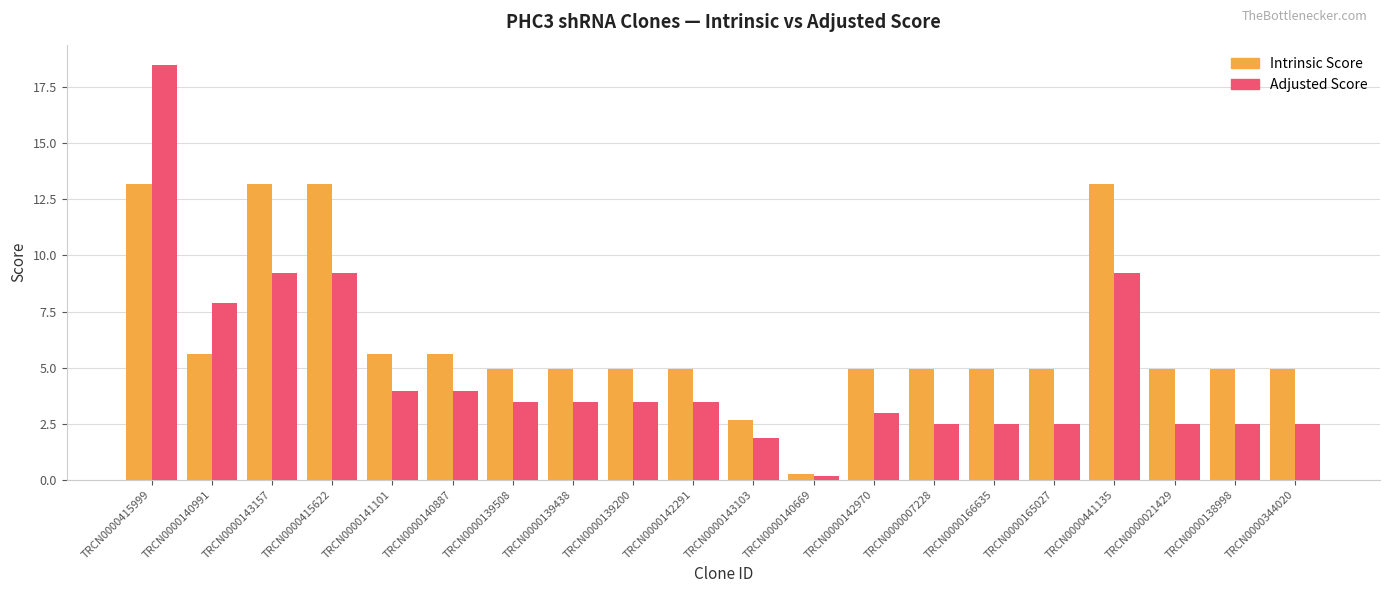

Which category has the lowest value across all series?

TRCN0000140669